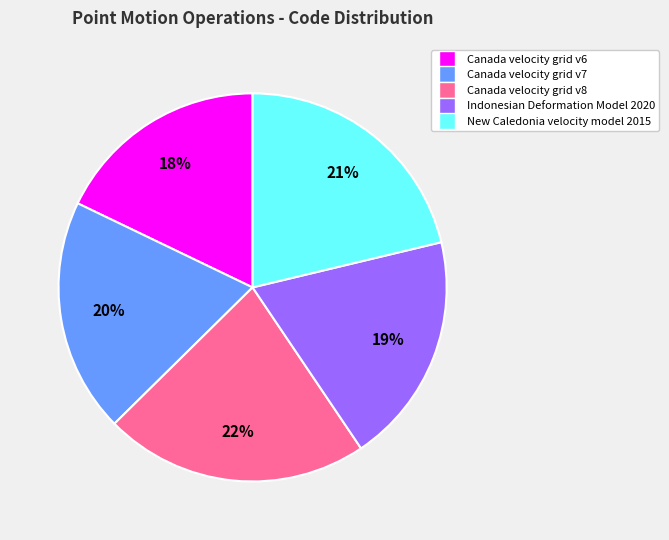

The Canada velocity grid v7 slice represents 20% of the pie. True or false?

True